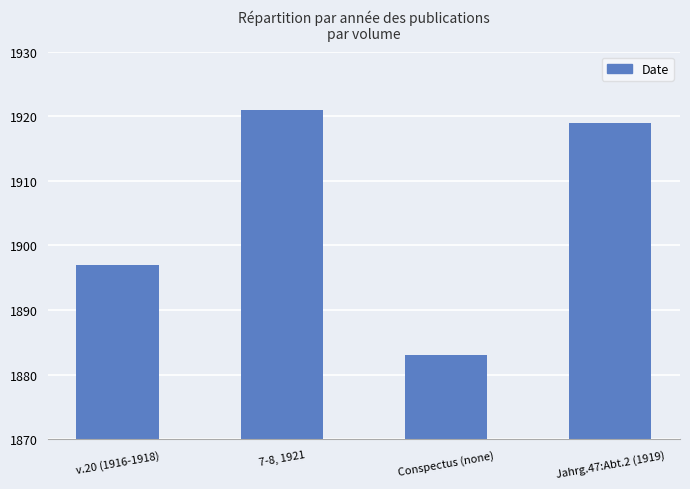

Rank the categories by value from highest to lowest.

7-8, 1921, Jahrg.47:Abt.2 (1919), v.20 (1916-1918), Conspectus (none)